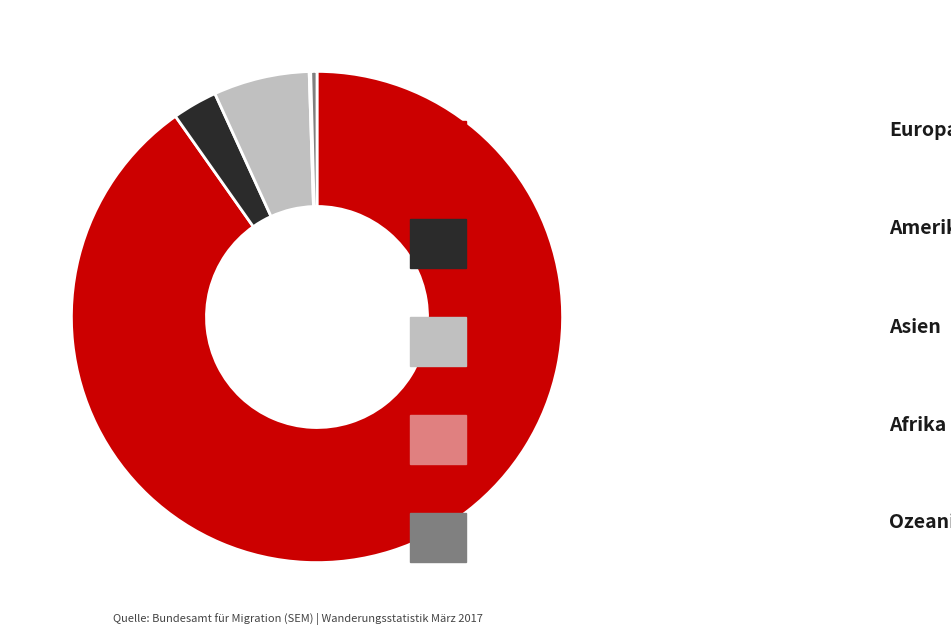

Is there any slice that represents more than half of the pie?

Yes